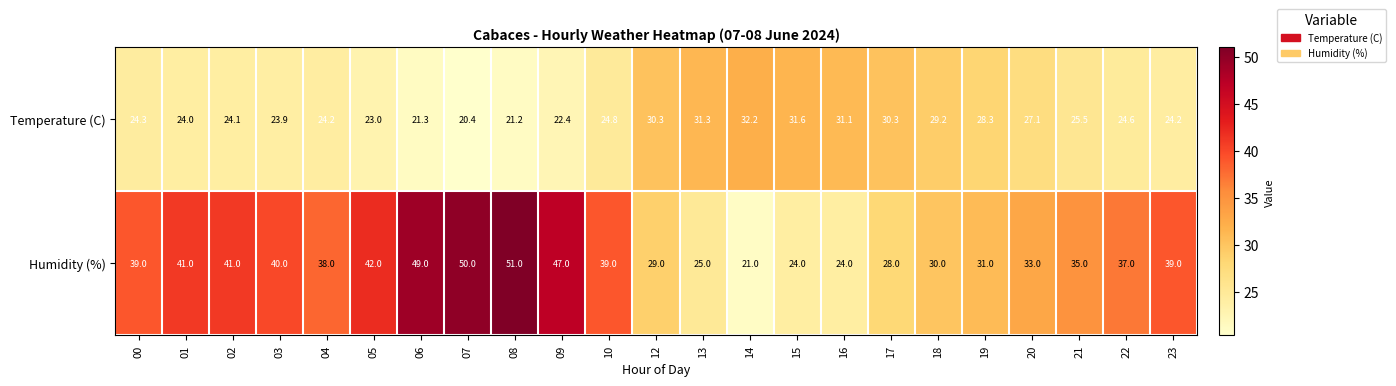

At which category is the sum across all series the highest?

08